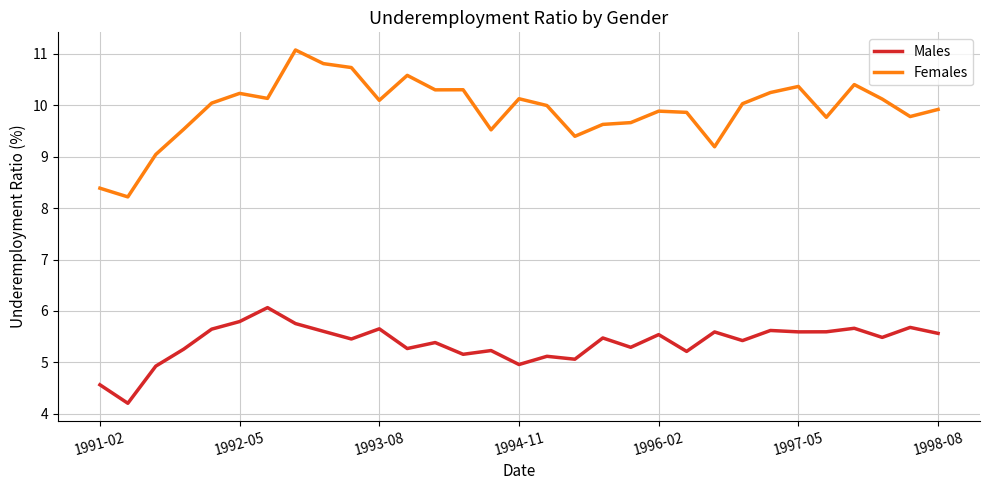

Rank the series by their average value, from highest to lowest.

Females, Males